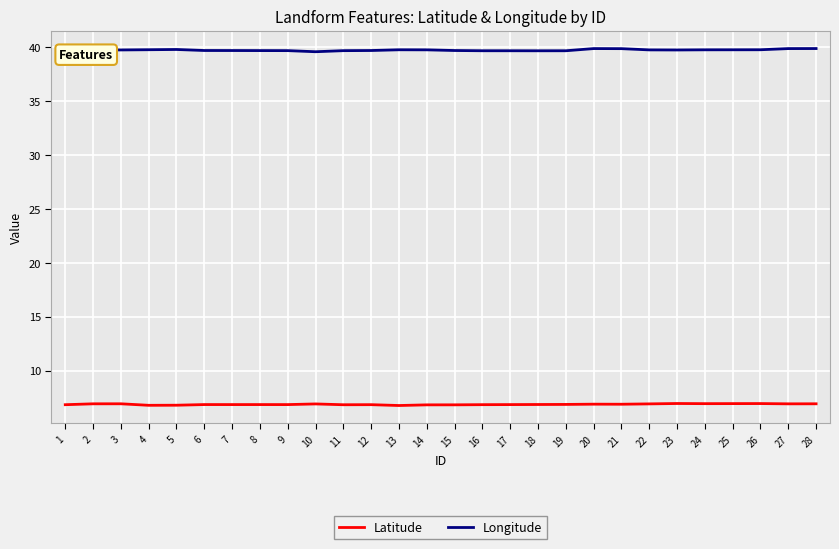

What value does the Latitude series have at 14?

6.8